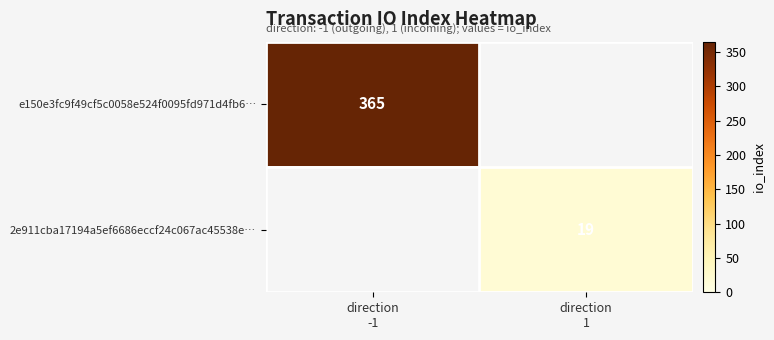

At direction -1, list the series in order from smallest to largest.

2e911cba17194a5ef6686eccf24c067ac45538e…, e150e3fc9f49cf5c0058e524f0095fd971d4fb6…